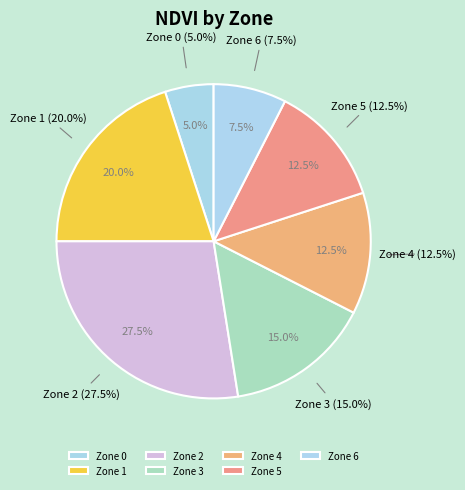

True or false: Zone 7 accounts for 22% of the total.

False